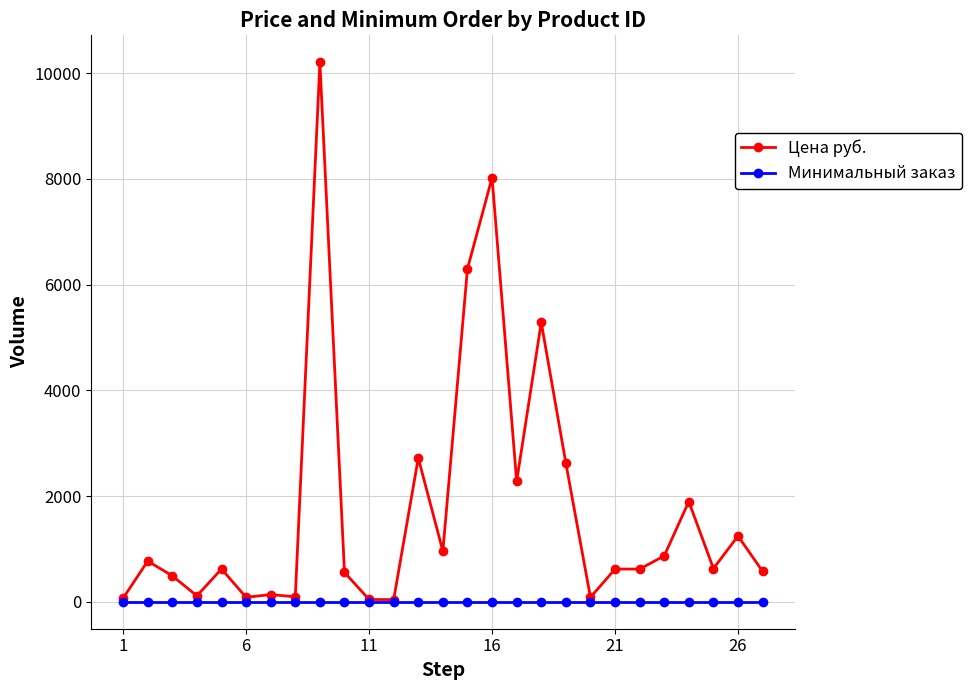

List the series in order of their overall mean, lowest first.

Минимальный заказ, Цена руб.